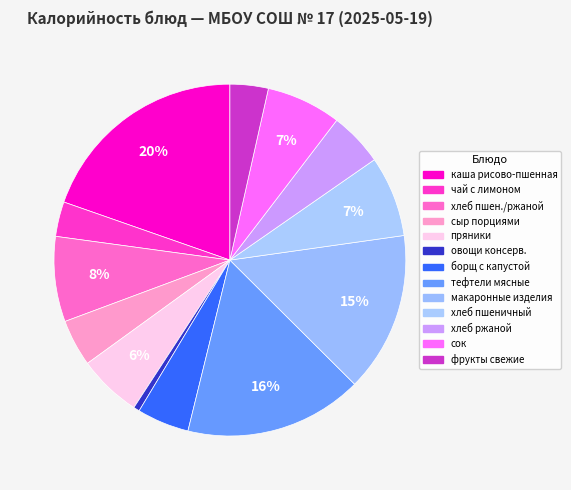

Count the number of slices in the pie.

13